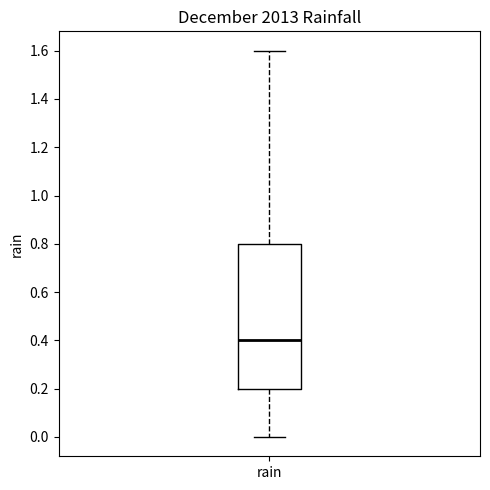

Read this box plot against the y-axis: the position of the median line, the range covered by the box, and the ends of both whiskers. The values are not printed on the chart, so give them approximately, as read against the axis.

median 0.4, box 0.2 to 0.8, whiskers 0.0 to 1.6